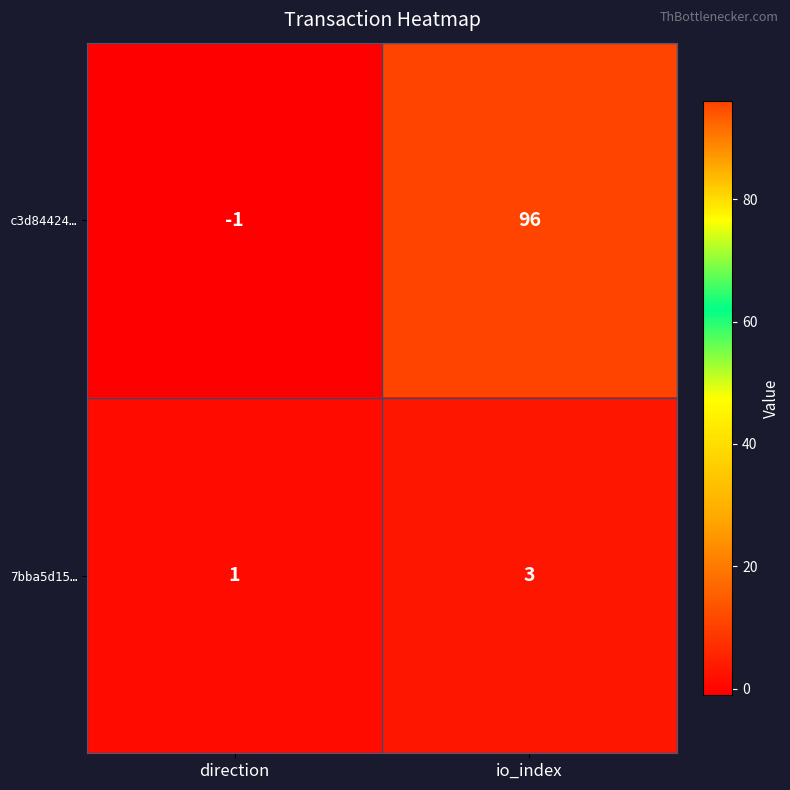

Is it true that c3d84424… equals 0 at direction?

False